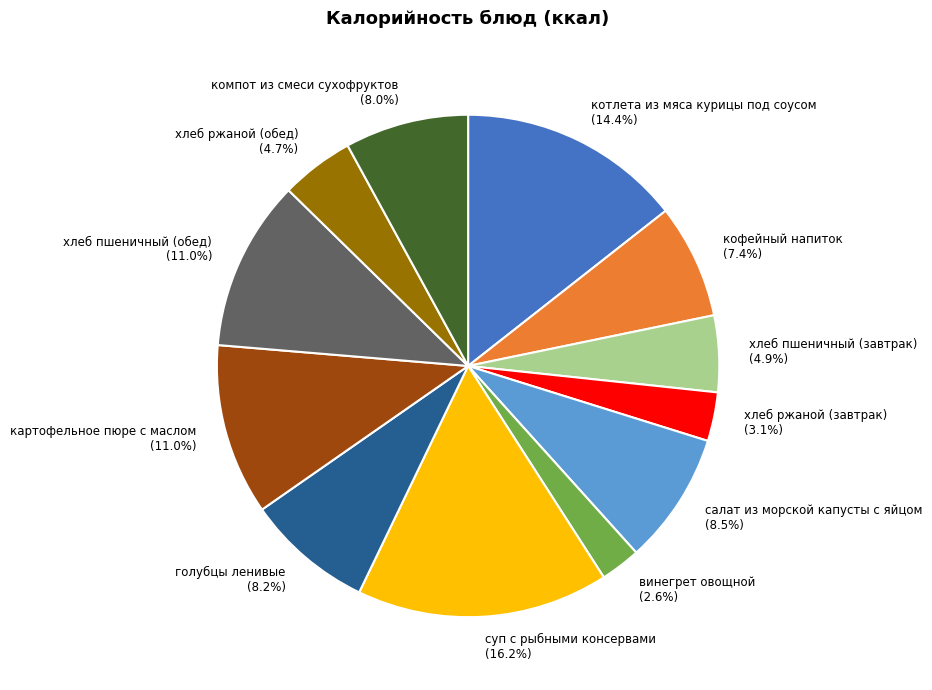

Which category has the biggest portion of the pie?

суп с рыбными консервами